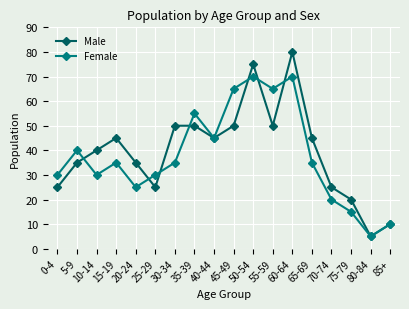

What is the value of the Female point at the 6th from the left?

30